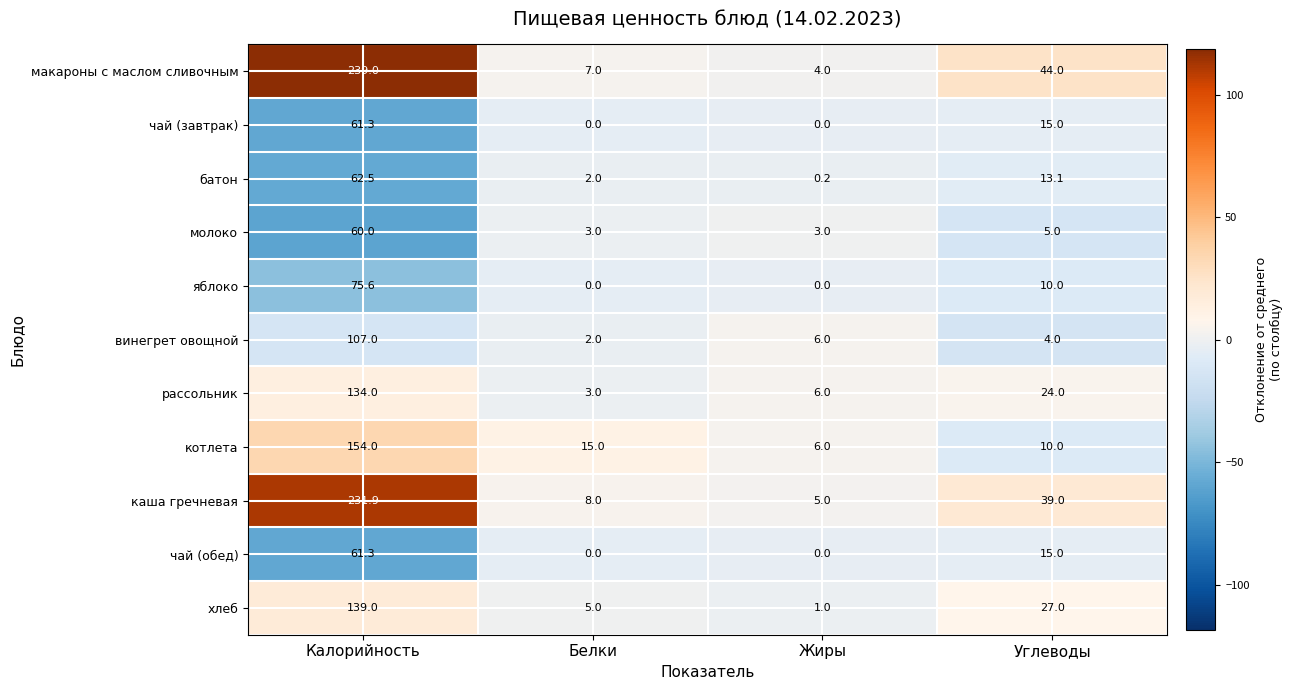

At which category is the sum across all series the highest?

Калорийность